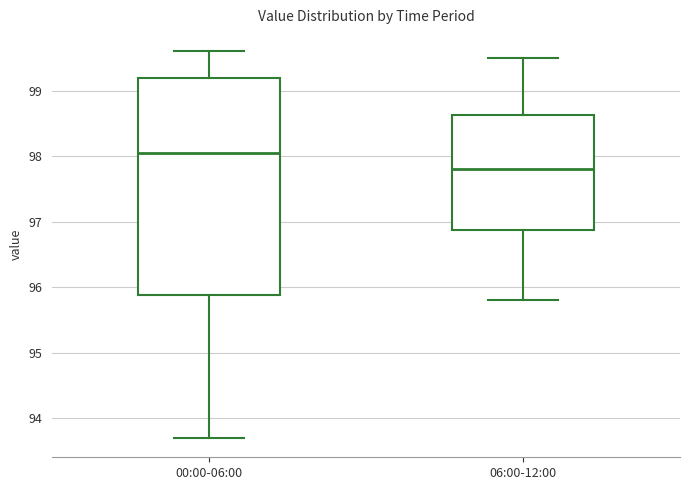

Which box is the tallest, from its lower edge to its upper edge?

00:00-06:00